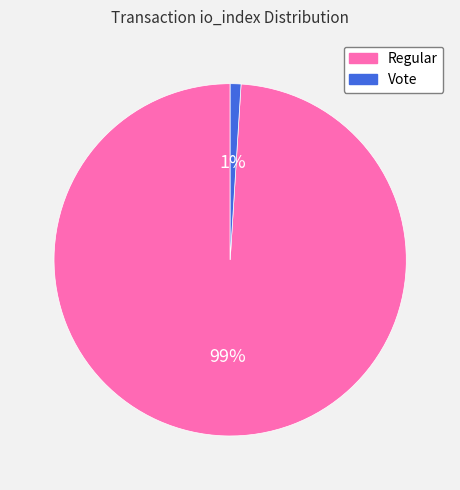

The Regular slice represents 87% of the pie. True or false?

False